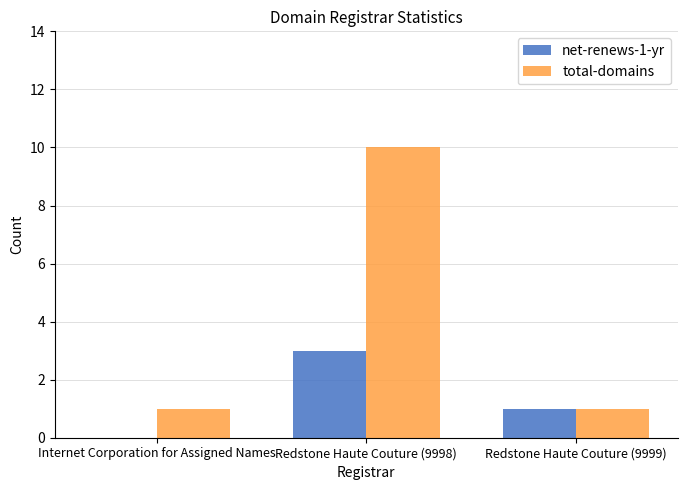

Which label corresponds to the largest value in the chart?

Redstone Haute Couture (9998)